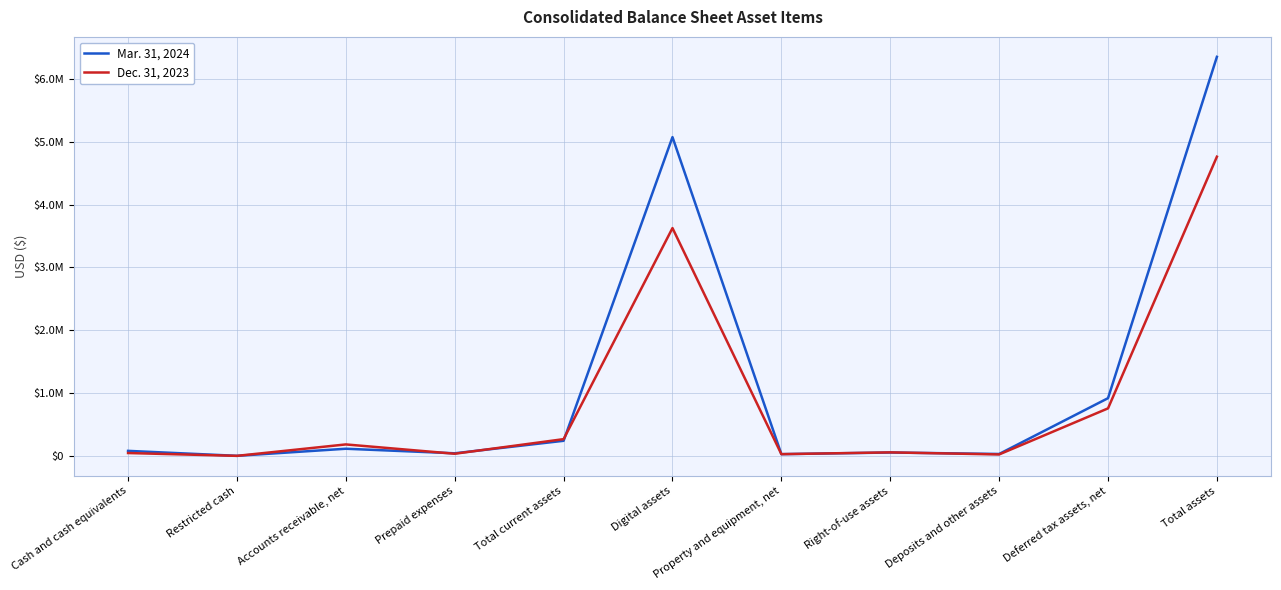

What is the sum of all Dec. 31, 2023 values?

9792951